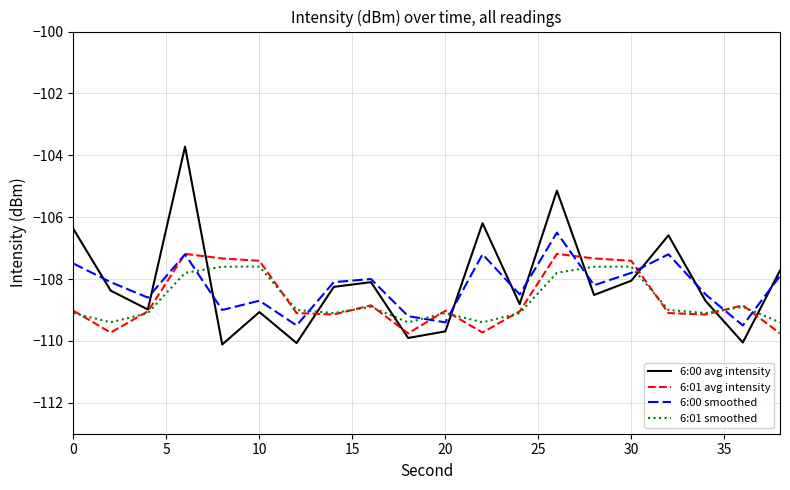

Which series has the largest range (max minus min)?

6:00 avg intensity